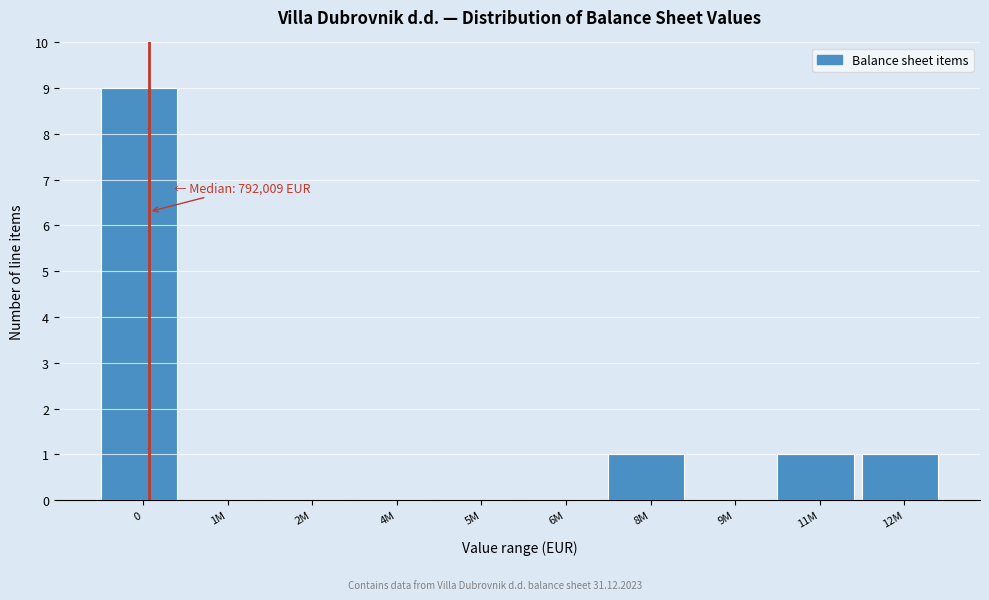

Reading left to right, list all the values displayed in this chart.

0=9	1M=0	2M=0	4M=0	5M=0	6M=0	8M=1	9M=0	11M=1	12M=1